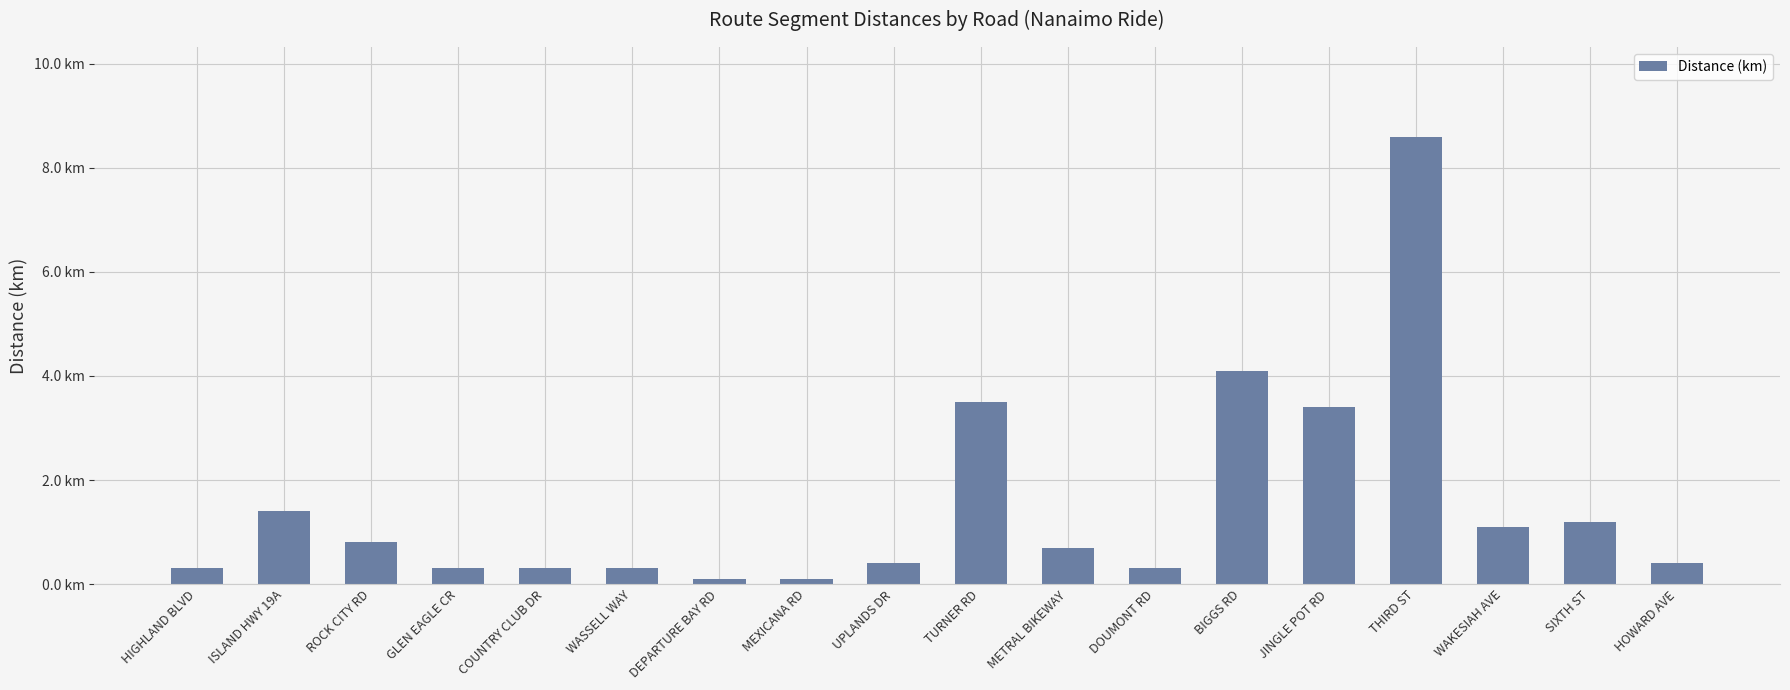

Does the chart contain any negative values?

No